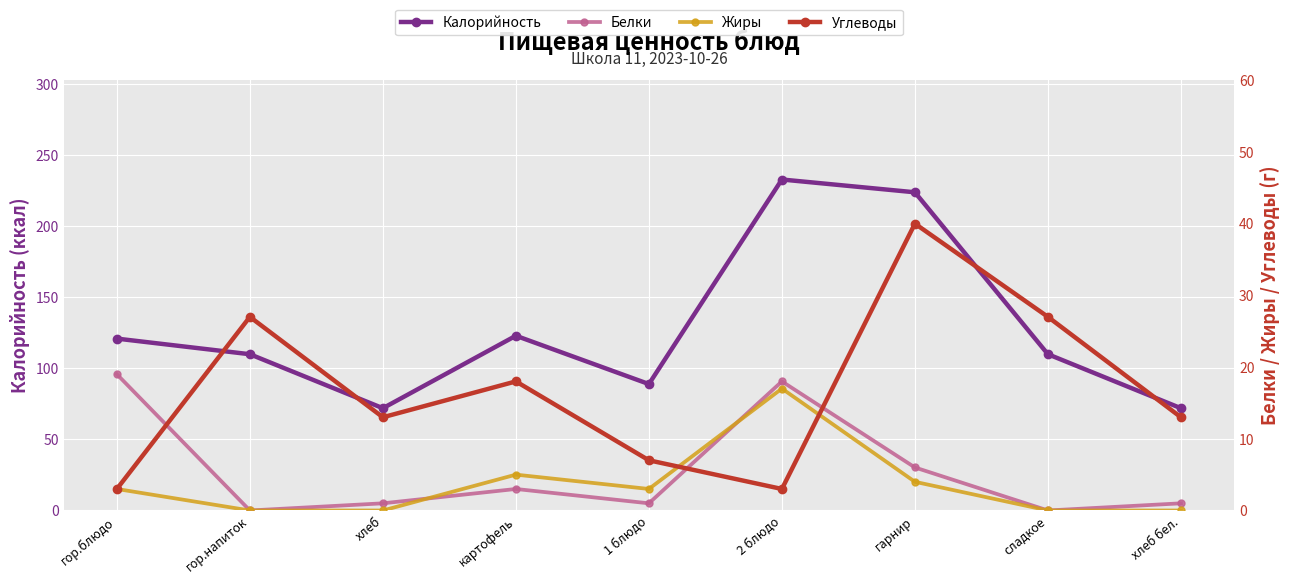

Where do Углеводы and Белки first cross each other?

гор.блюдо and гор.напиток